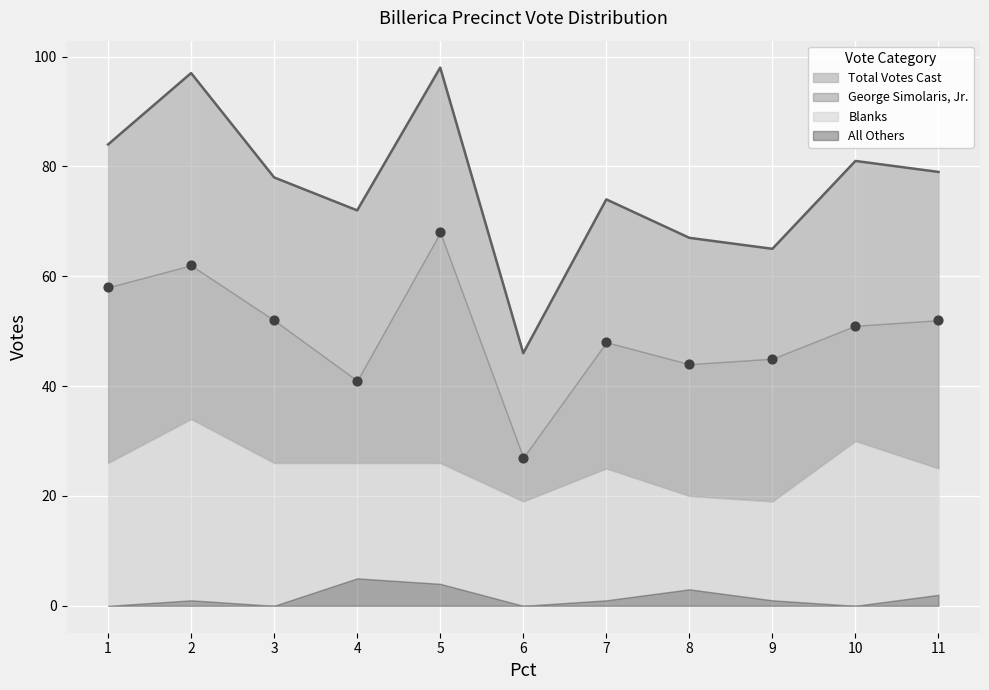

Which series contains the highest Y value?

Total Votes Cast